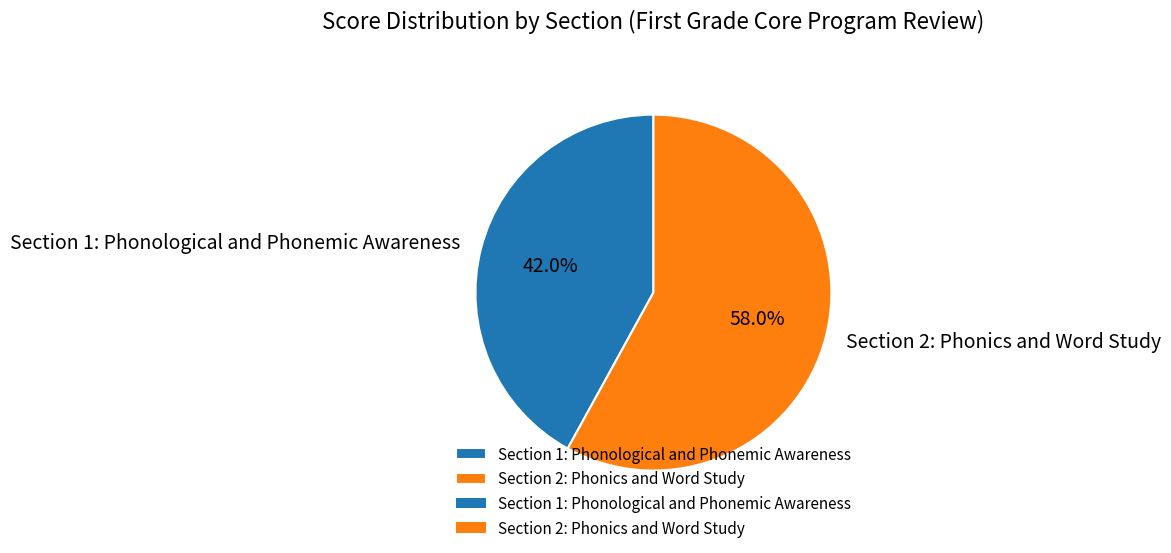

Which slice is the largest?

Section 2: Phonics and Word Study